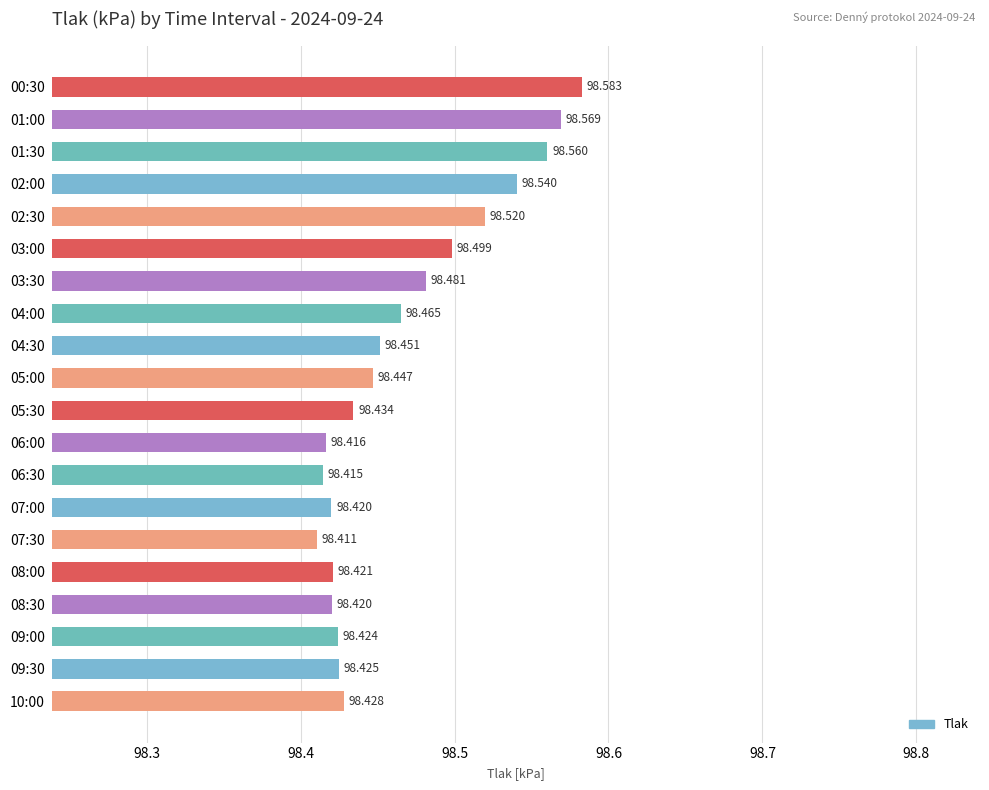

How many bars are there in total?

20